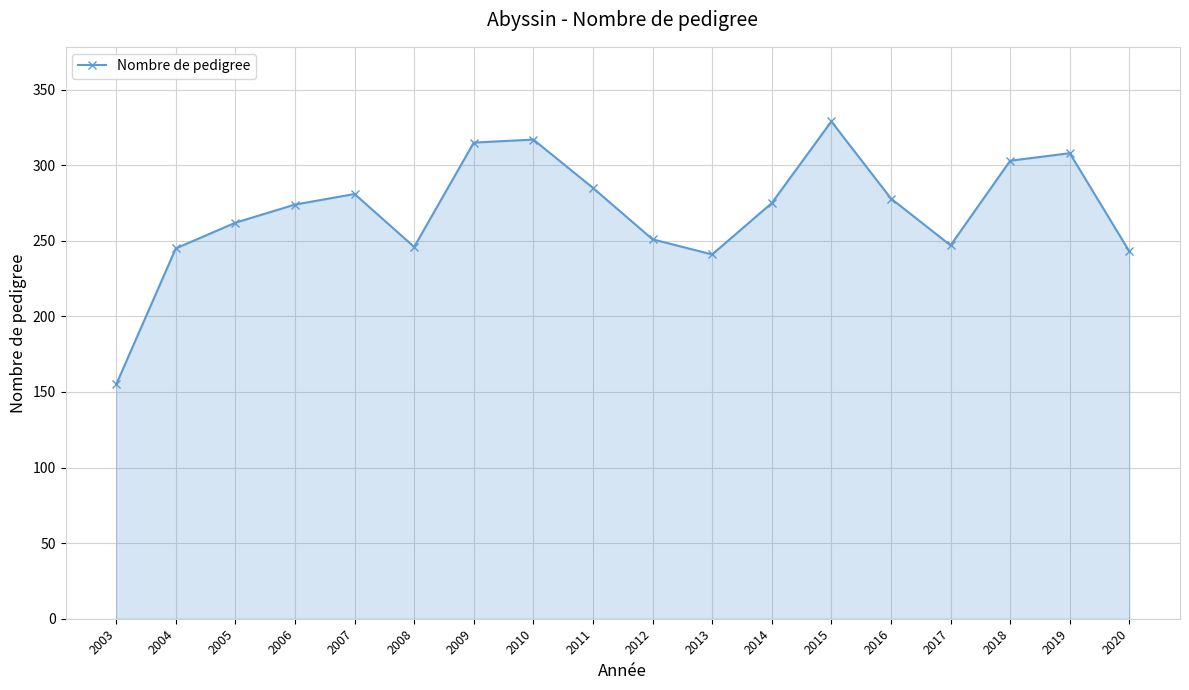

Does the chart have visible grid lines?

Yes